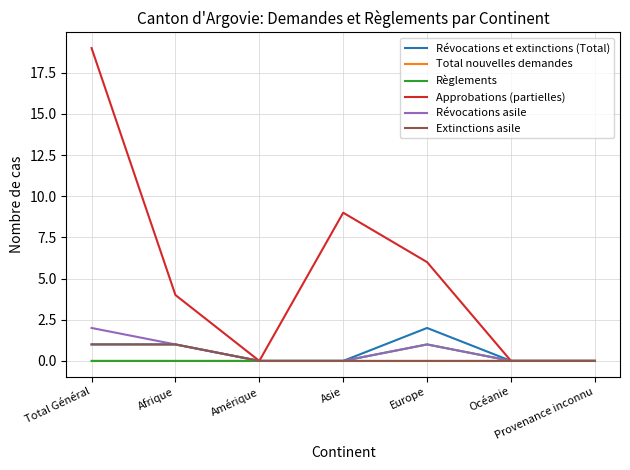

Reading right to left, what are all the values shown in this chart?

Révocations et extinctions (Total): Provenance inconnu=0	Océanie=0	Europe=2	Asie=0	Amérique=0	Afrique=1	Total Général=1
Total nouvelles demandes: Provenance inconnu=0	Océanie=0	Europe=0	Asie=0	Amérique=0	Afrique=0	Total Général=0
Règlements: Provenance inconnu=0	Océanie=0	Europe=1	Asie=0	Amérique=0	Afrique=0	Total Général=0
Approbations (partielles): Provenance inconnu=0	Océanie=0	Europe=6	Asie=9	Amérique=0	Afrique=4	Total Général=19
Révocations asile: Provenance inconnu=0	Océanie=0	Europe=1	Asie=0	Amérique=0	Afrique=1	Total Général=2
Extinctions asile: Provenance inconnu=0	Océanie=0	Europe=0	Asie=0	Amérique=0	Afrique=1	Total Général=1